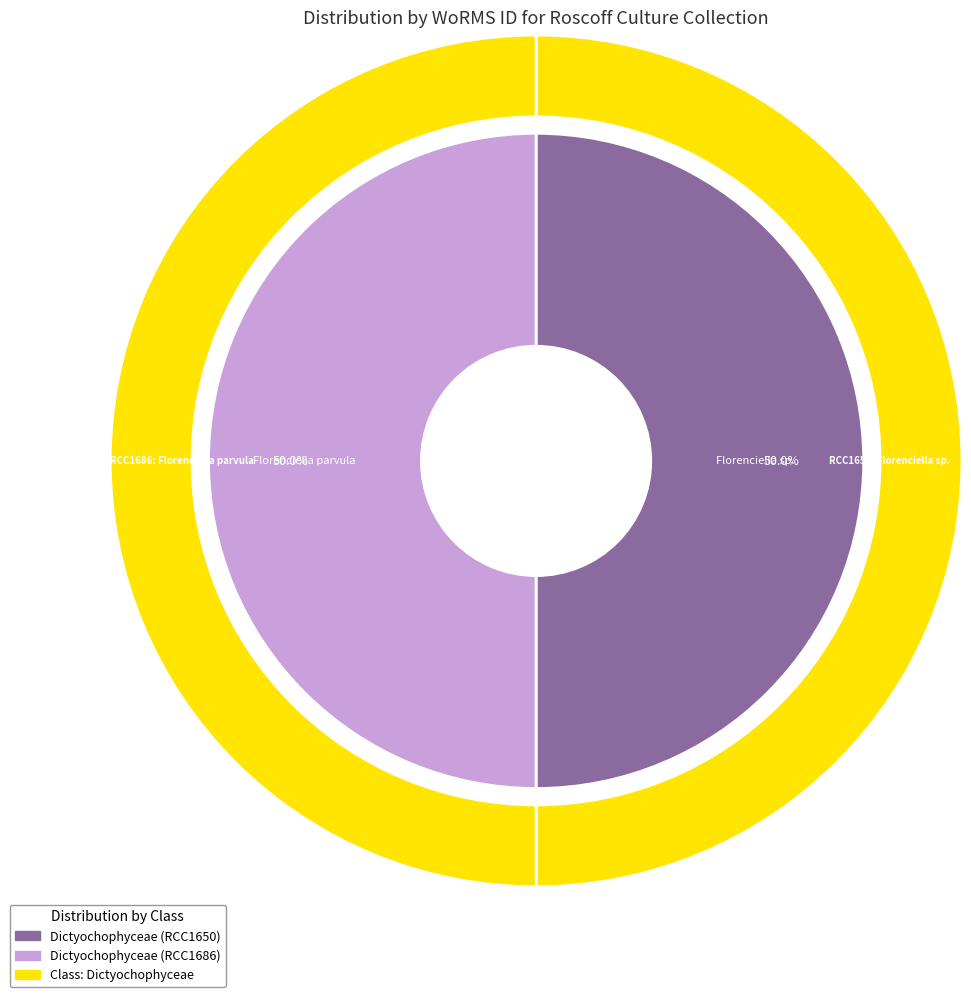

To the nearest percent, what portion does Dictyochophyceae (RCC1650) represent?

50%